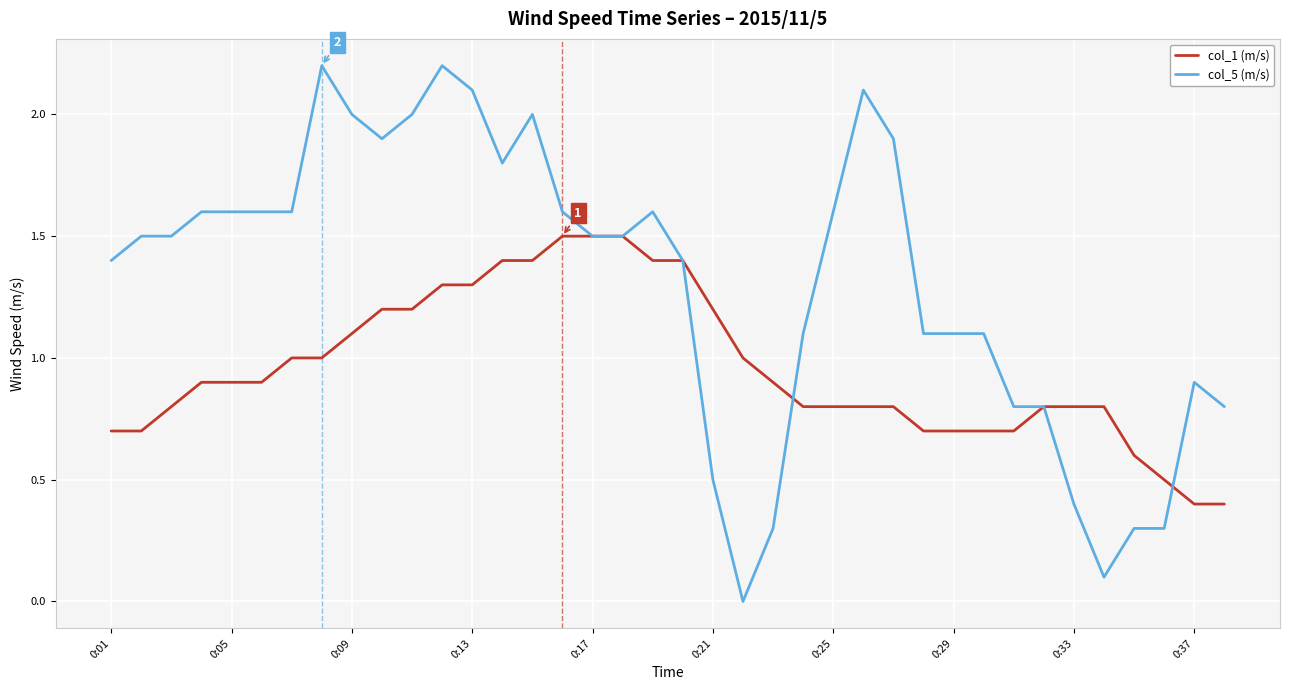

How many series are shown in this chart?

2